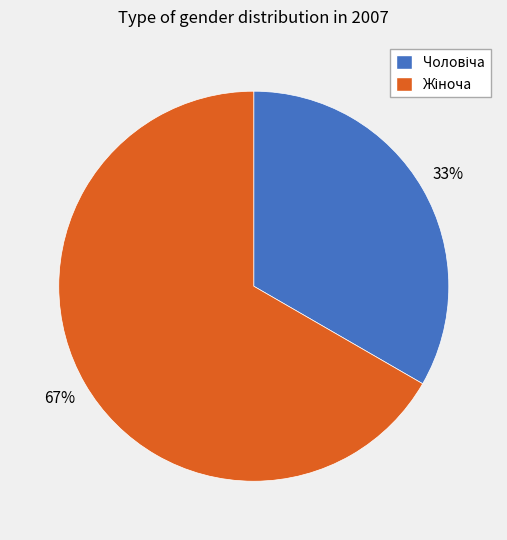

Is there a majority slice in this chart?

Yes